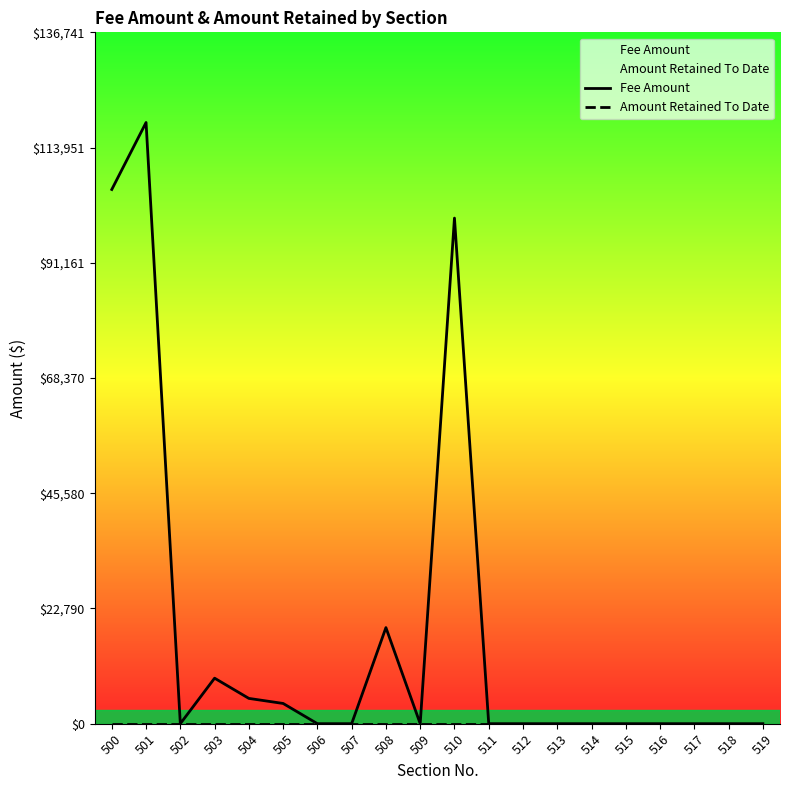

The value of Amount Retained To Date at 512 is 0. True or false?

True